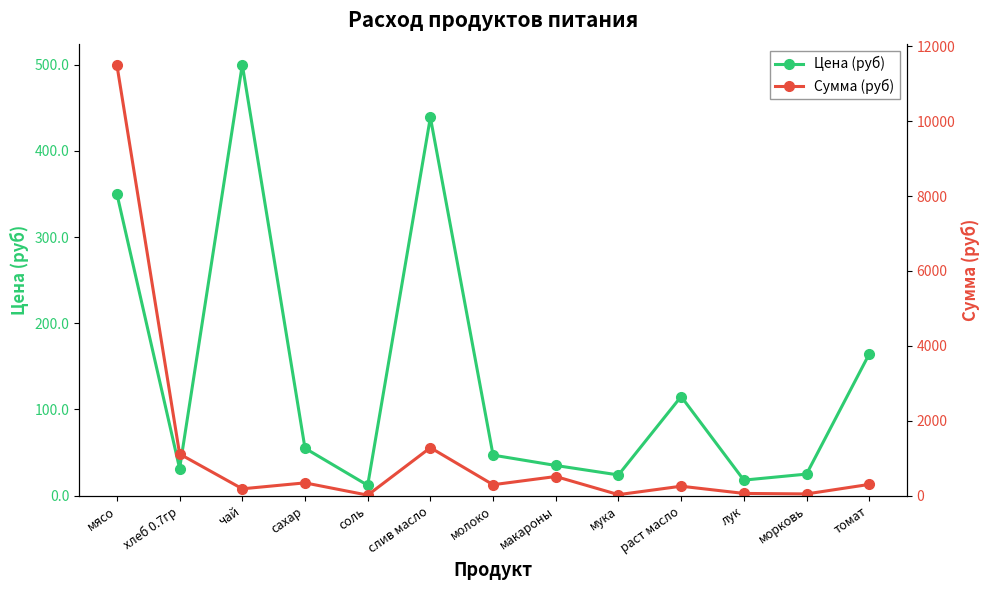

What is the difference between the Цена (руб) values at хлеб 0.7гр and соль?

19.4